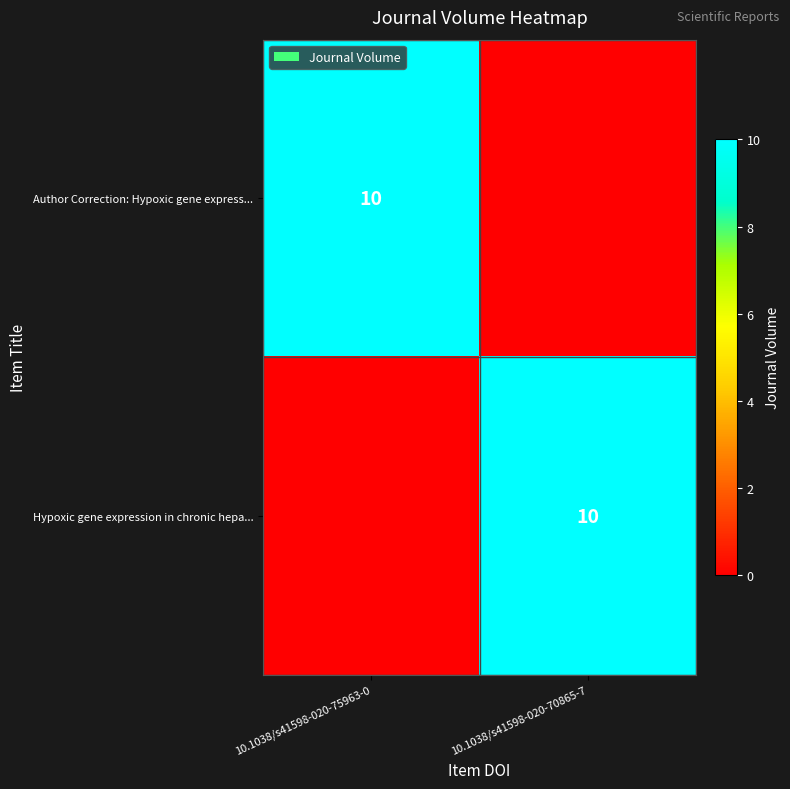

What is the total value across all series at 10.1038/s41598-020-70865-7?

10